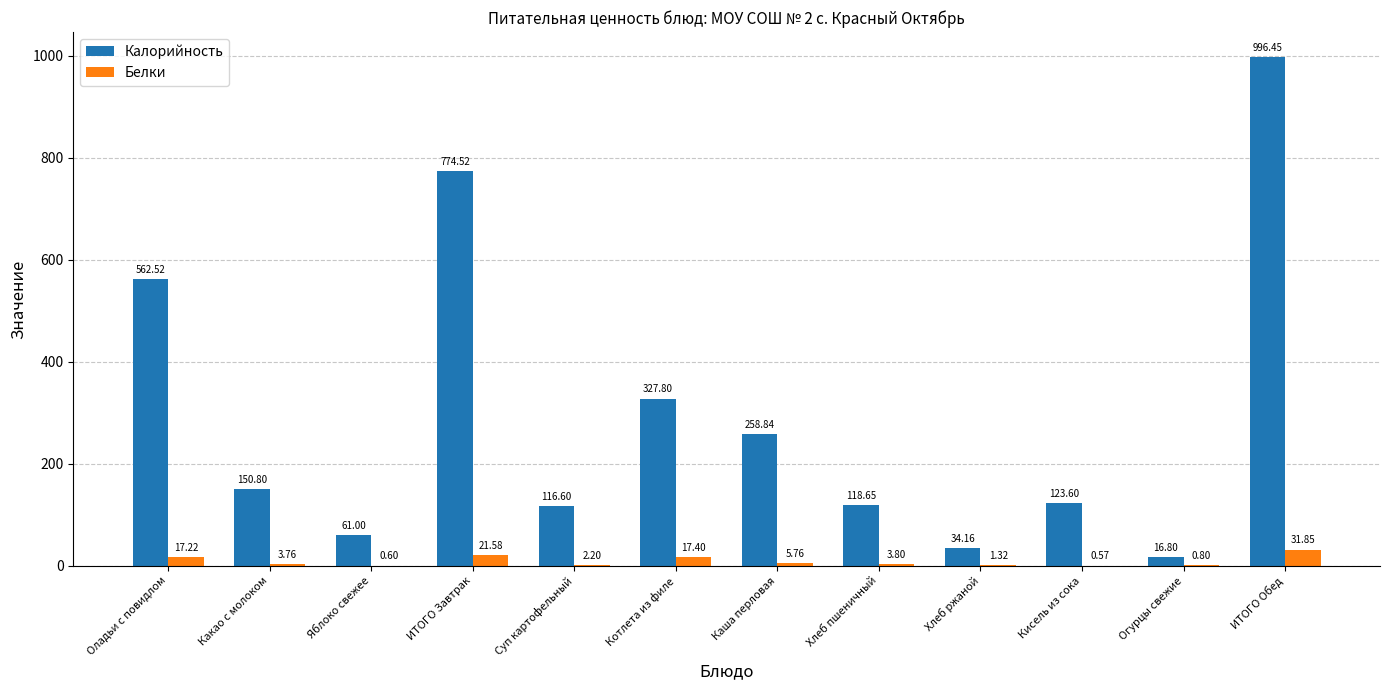

Which series has the largest total across all categories?

Калорийность